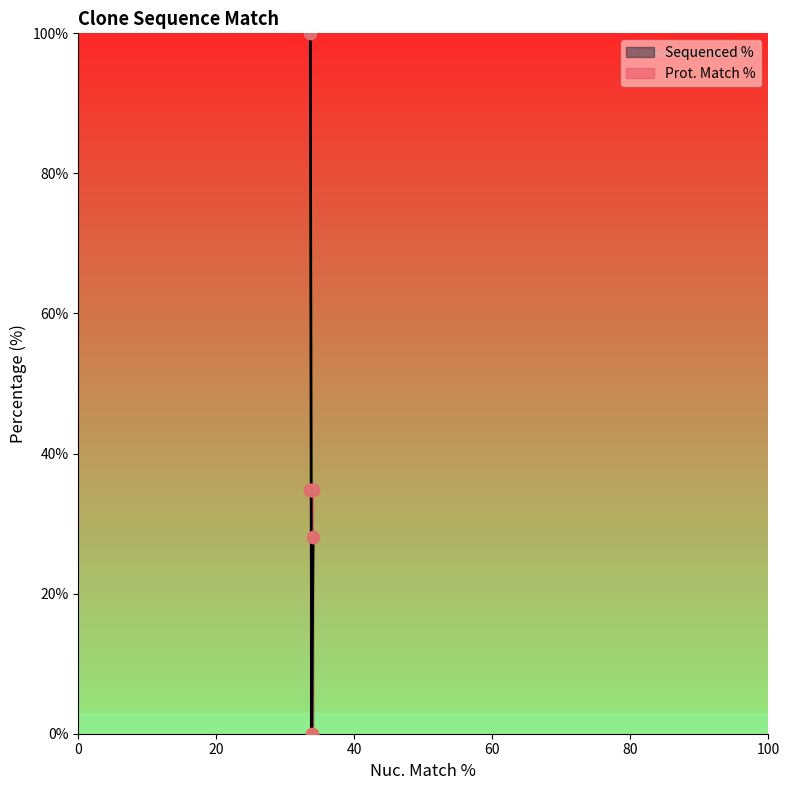

Which has a higher value, 33.8 or 33.8?

33.8